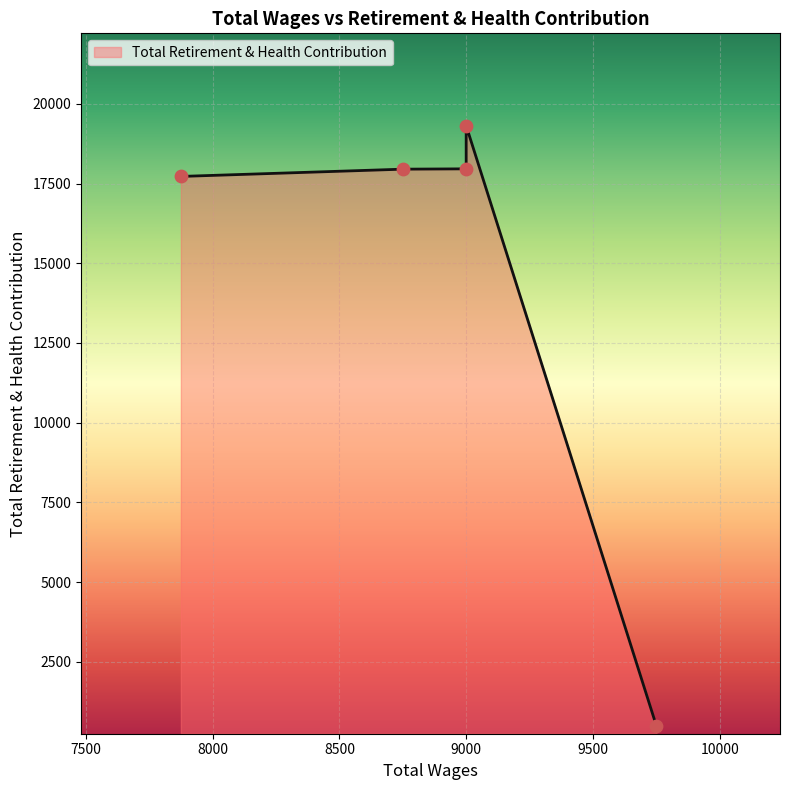

What is the ratio of the value at 8750.0 to the value at 7875.0?

1.0